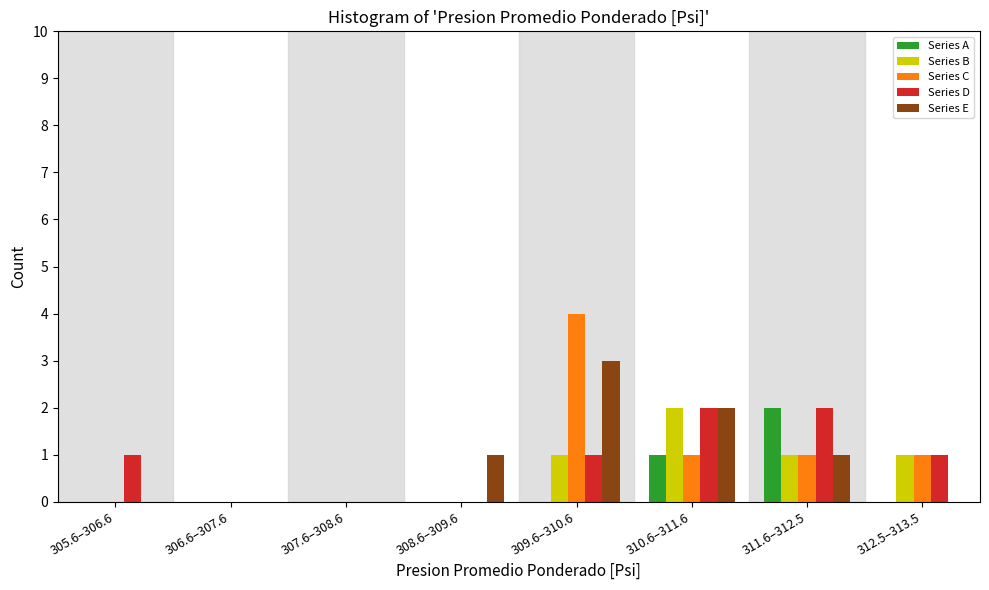

What is the total value across all series at 309.6–310.6?

9